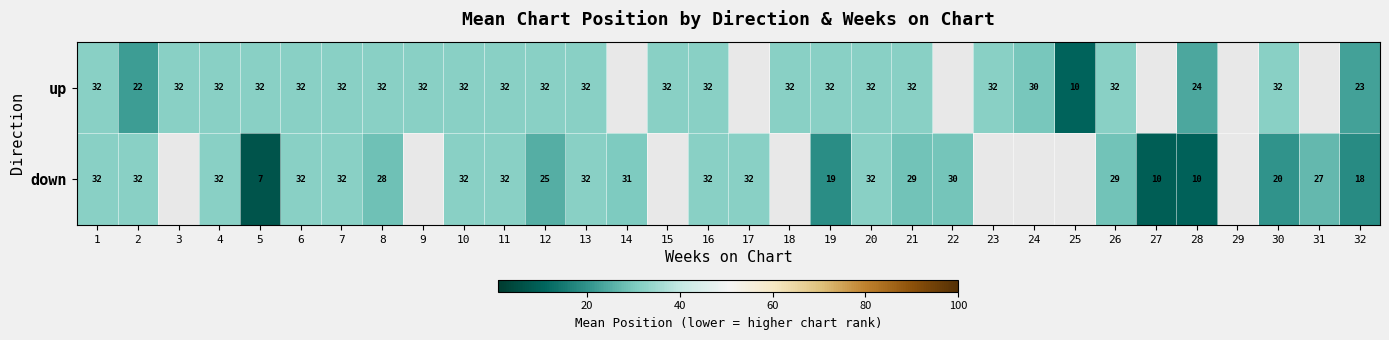

The value of down at 26 is 29. True or false?

True